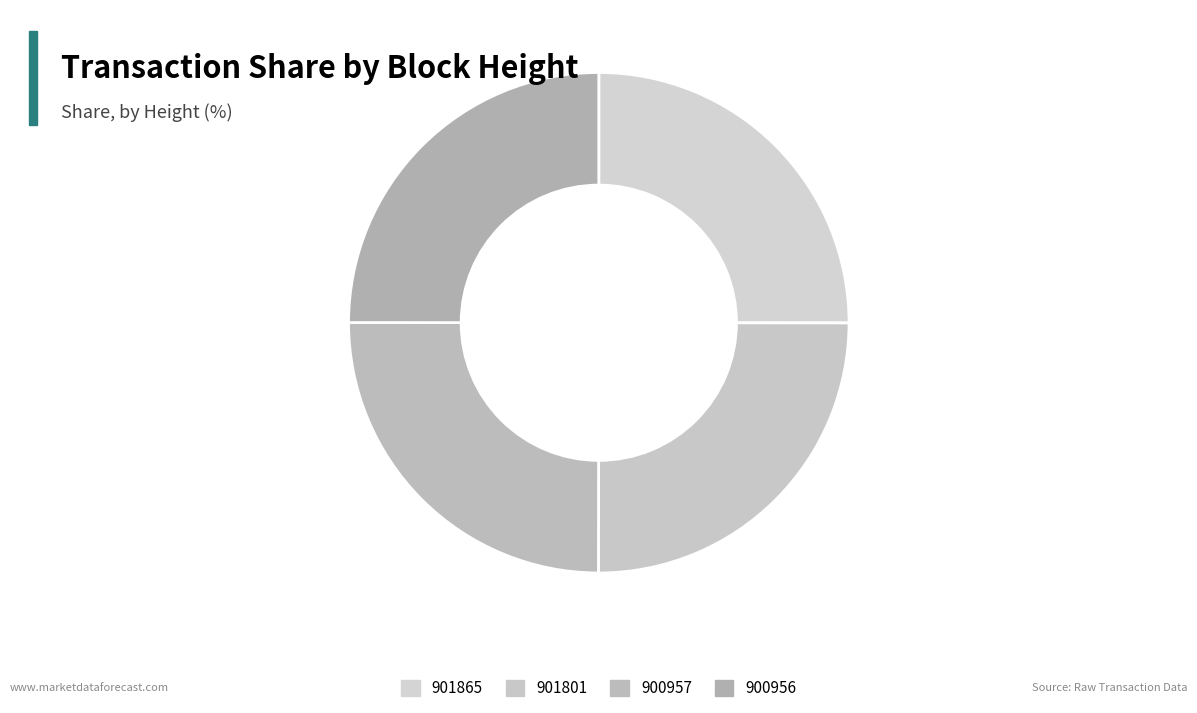

How many slices are in this pie chart?

4